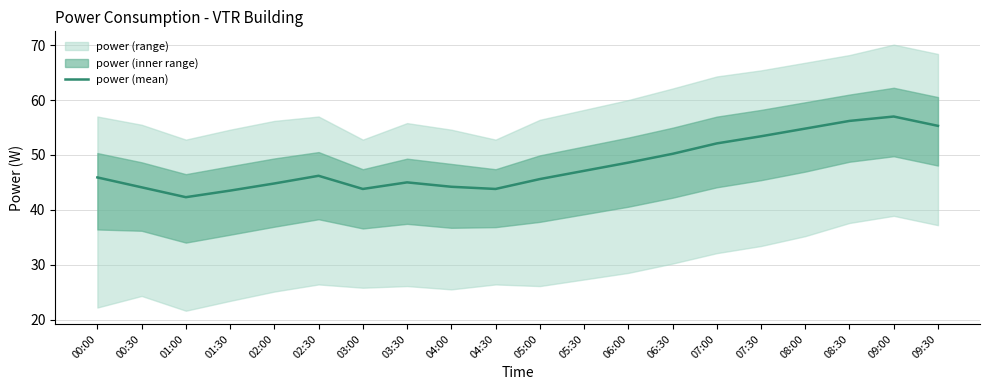

Reading left to right, transcribe all the data shown in this chart.

45.9	44.1	42.3	43.5	44.8	46.2	43.8	45.0	44.2	43.8	45.6	47.1	48.6	50.2	52.1	53.4	54.8	56.2	57.0	55.3